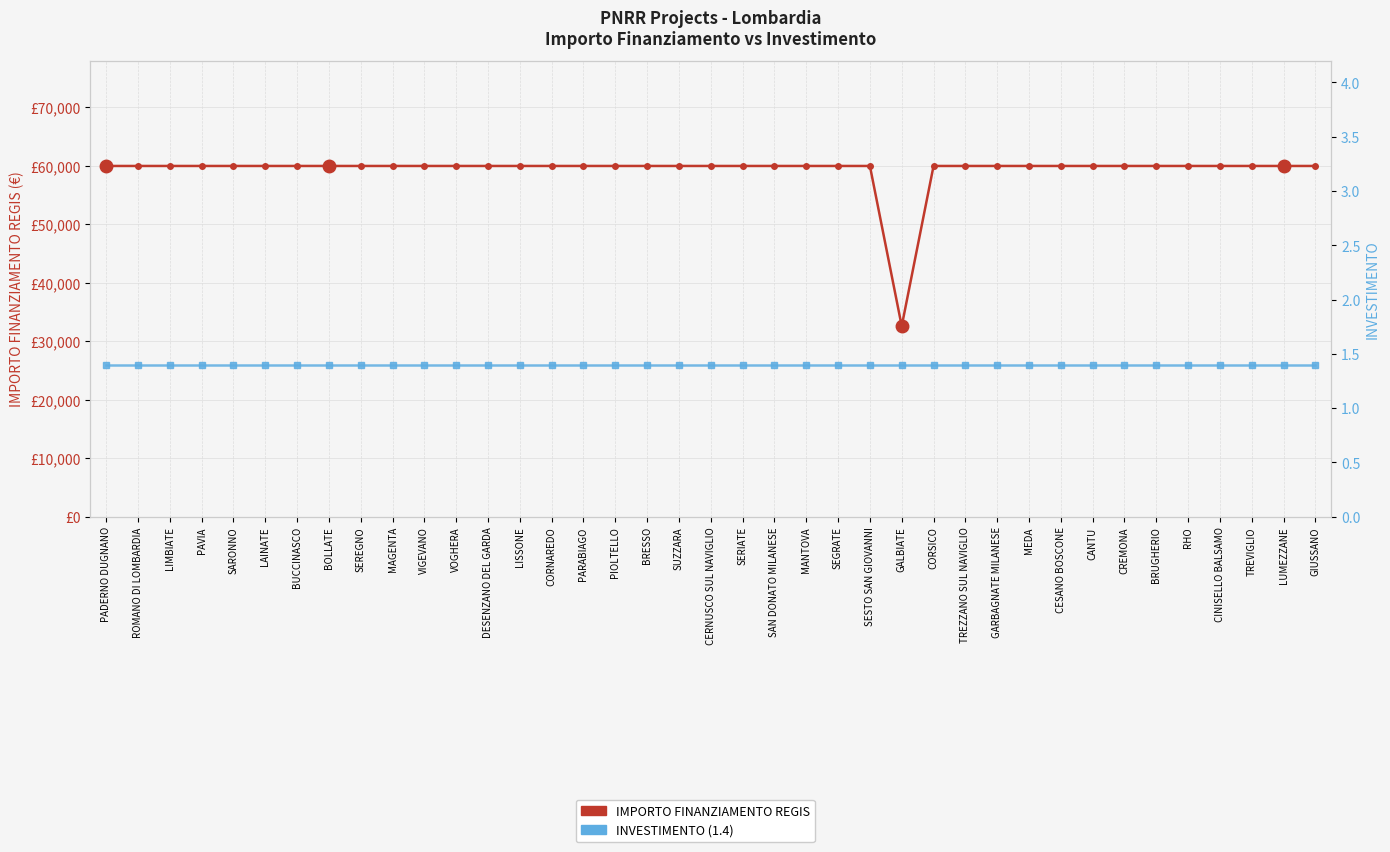

Rank the series by their maximum value, from lowest to highest.

INVESTIMENTO, IMPORTO FINANZIAMENTO REGIS